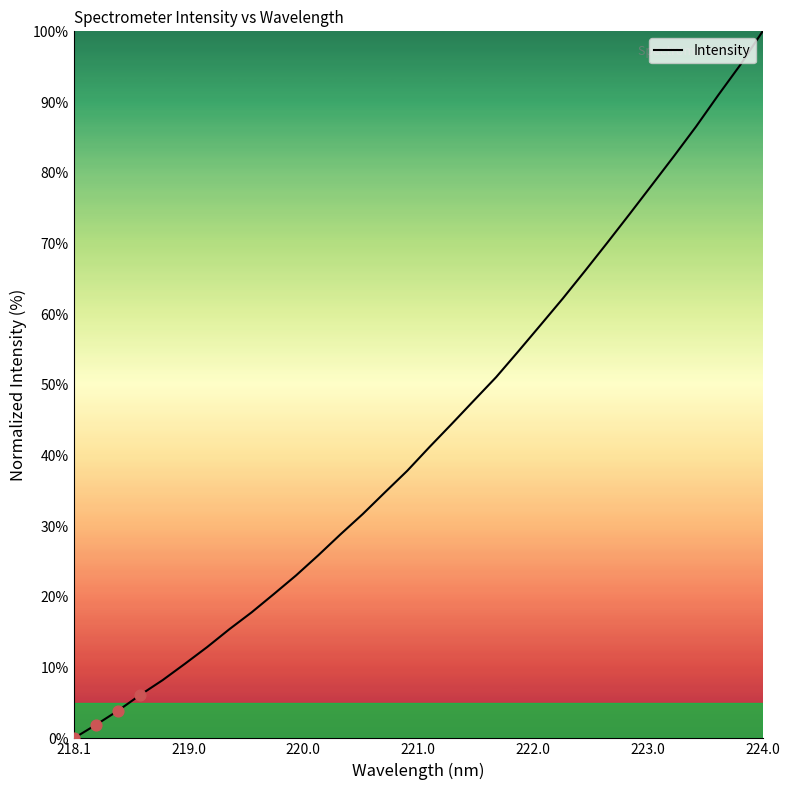

What is the difference between the maximum and minimum values?

100.0